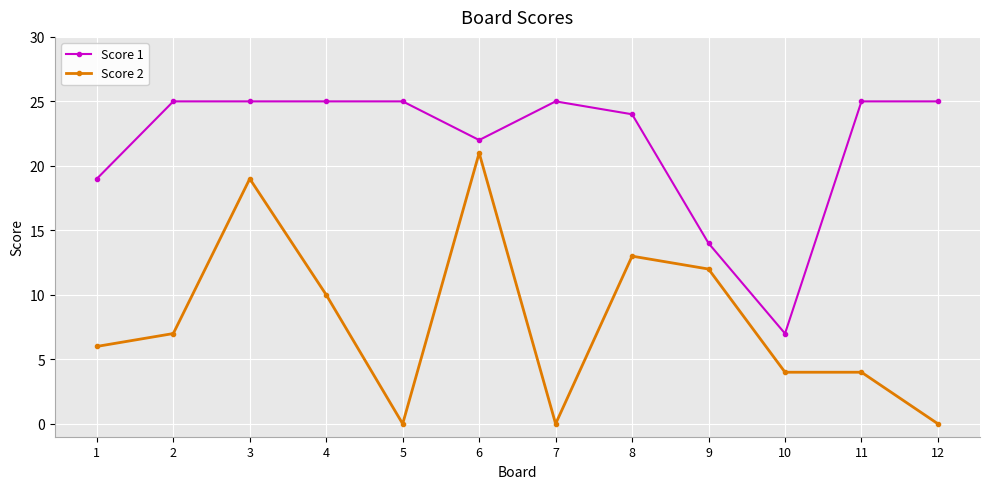

What are all the series names shown in the legend?

Score 1, Score 2